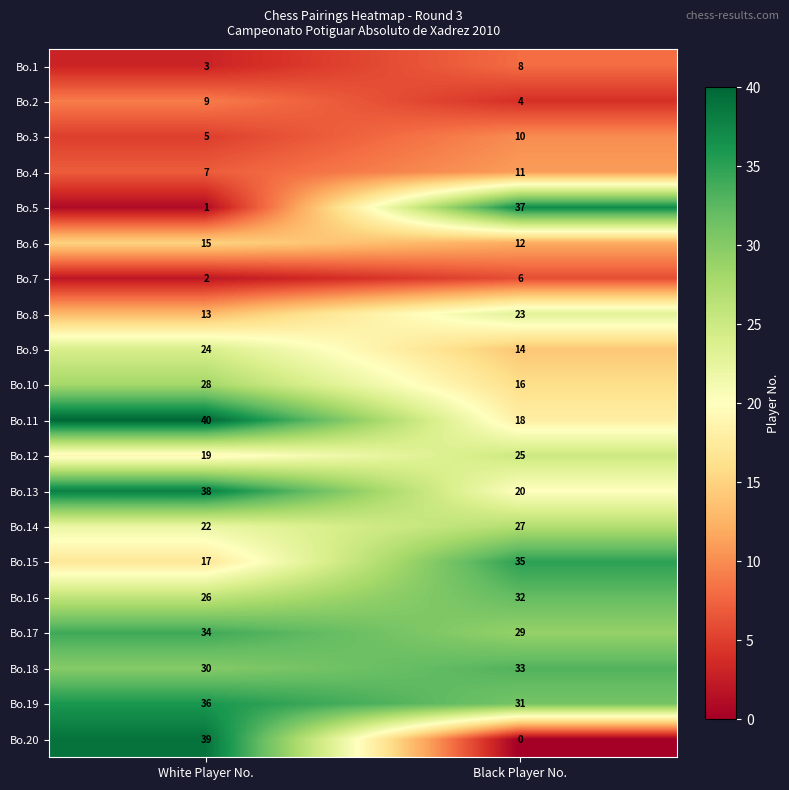

What is the sum of all Bo.8 values?

36